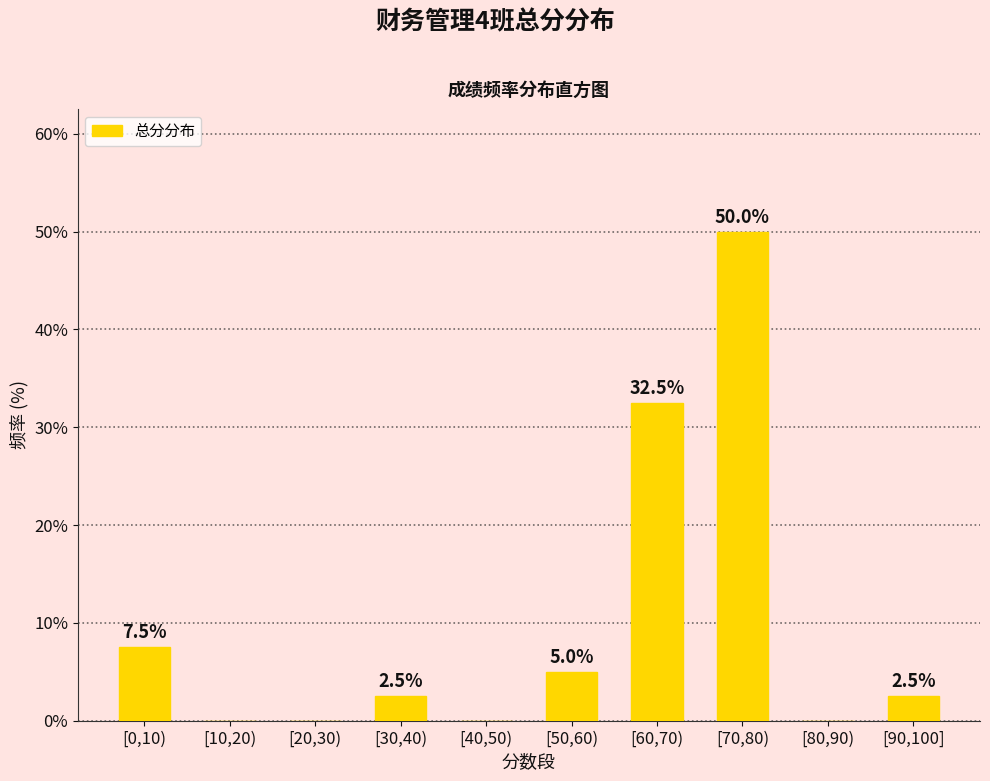

Reading left to right, list all the values displayed in this chart.

7.5	0.0	0.0	2.5	0.0	5.0	32.5	50.0	0.0	2.5